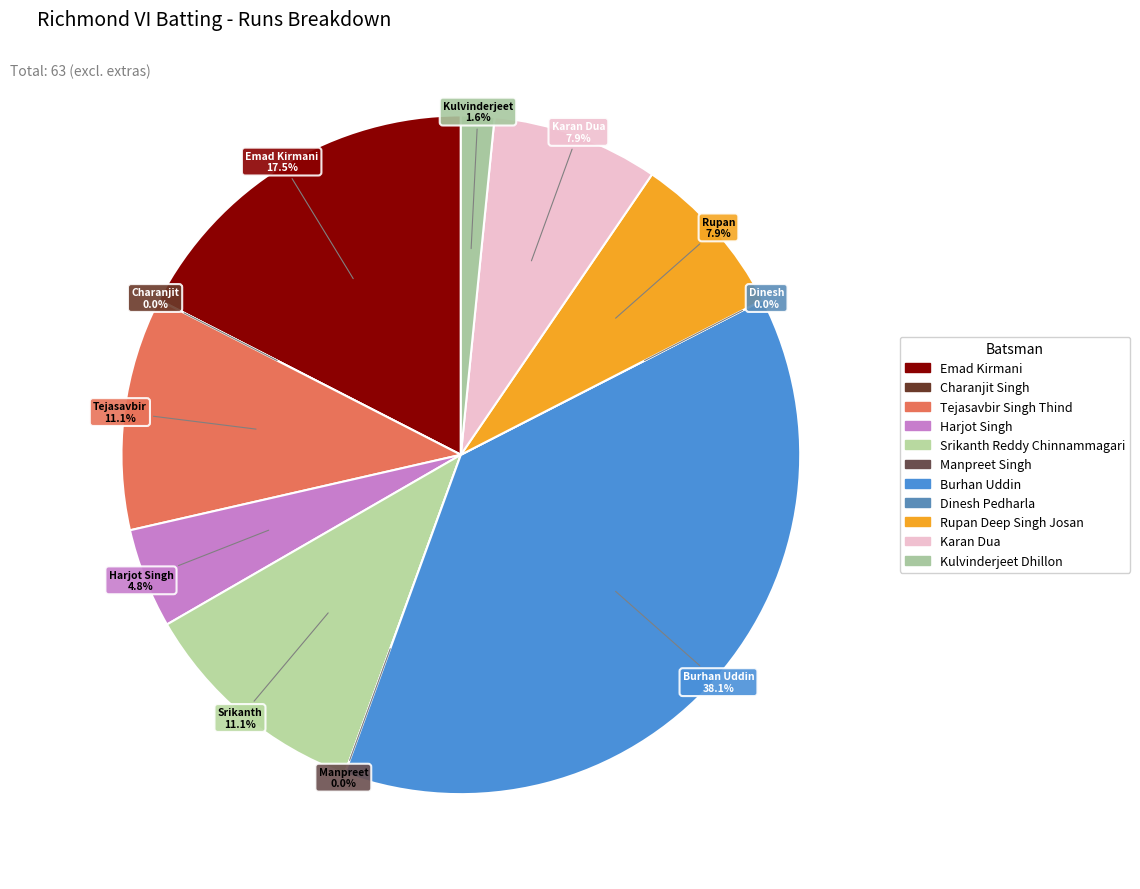

Do Tejasavbir Singh Thind and Karan Dua together represent more than half of the pie?

No